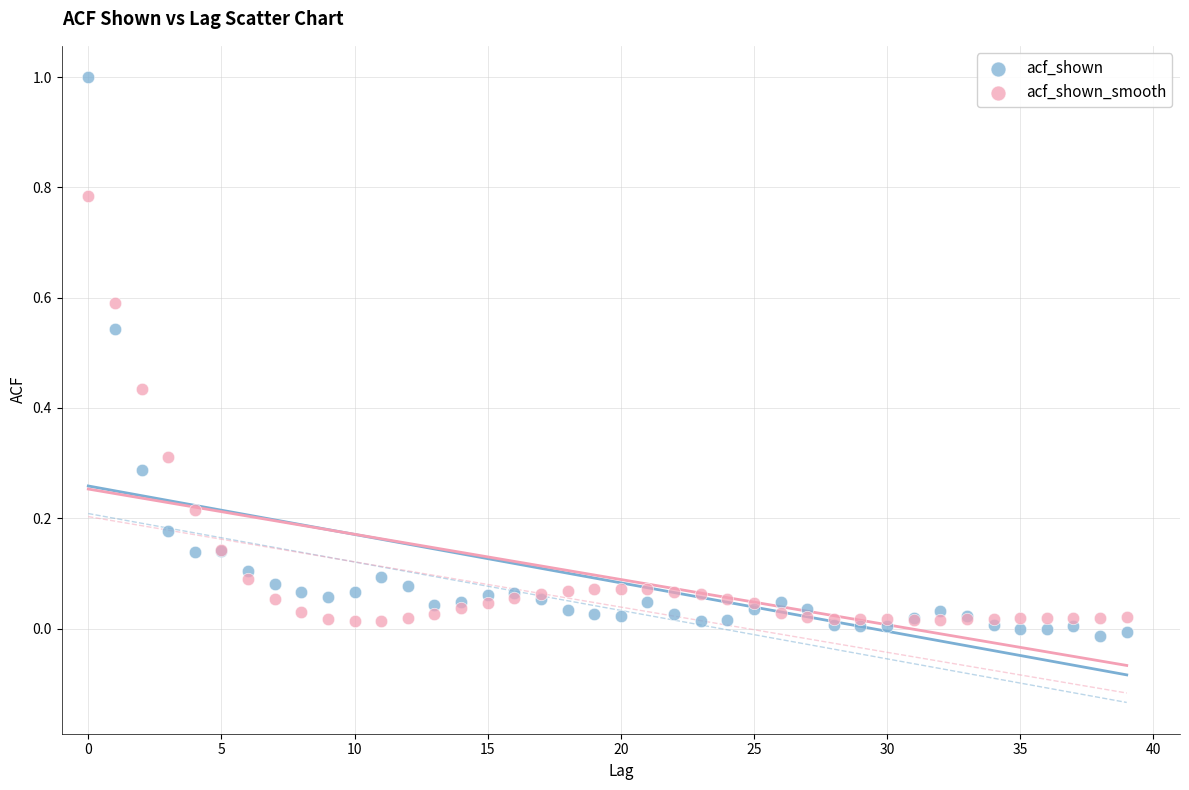

Which series contains the highest Y value?

acf_shown